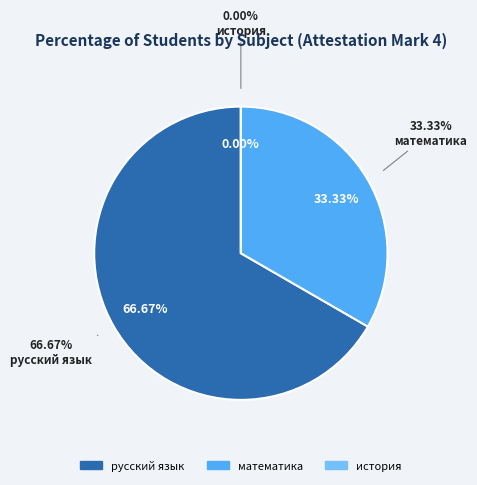

Rank the categories by value from highest to lowest.

русский язык, математика, история